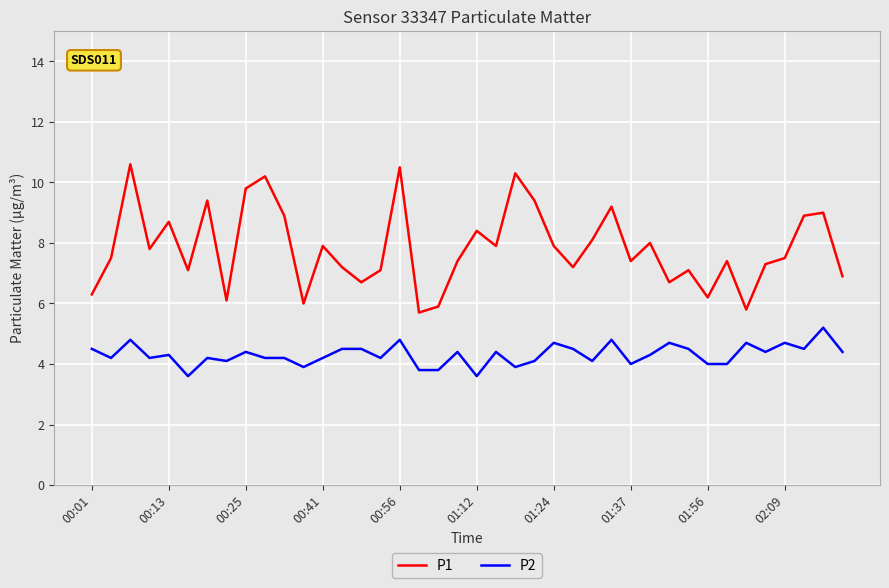

Which series has the largest range (max minus min)?

P1